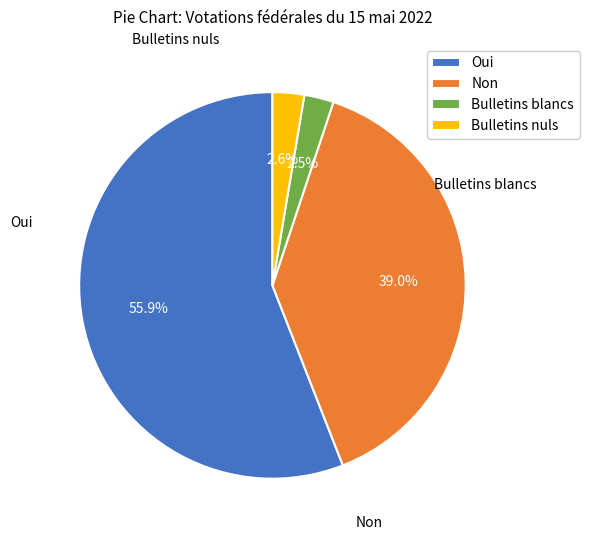

What percentage is the Oui slice, to the nearest percent?

56%